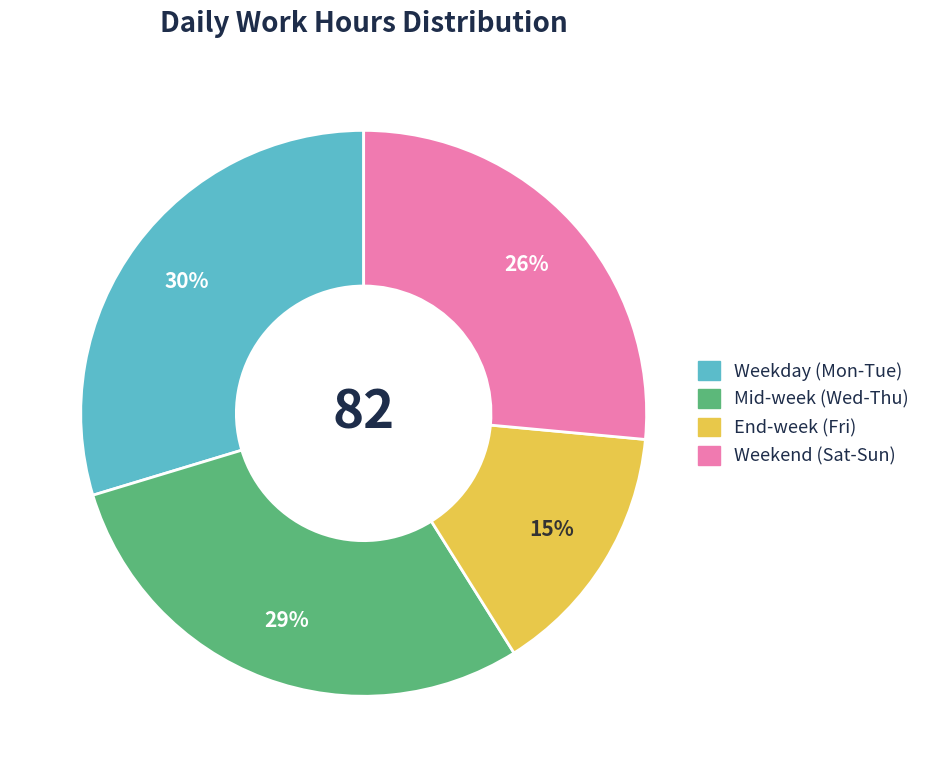

To the nearest percent, what is the average slice percentage?

25%